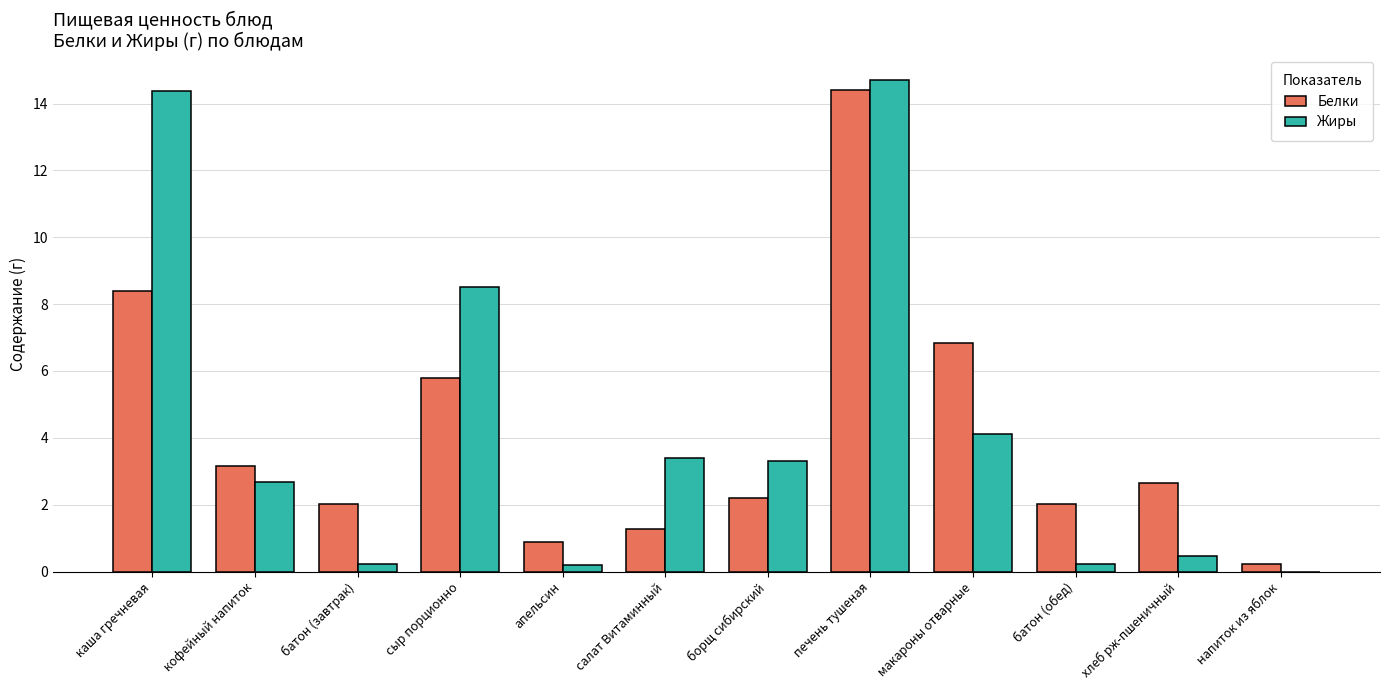

The Жиры series shows 3.5 at кофейный напиток. True or false?

False